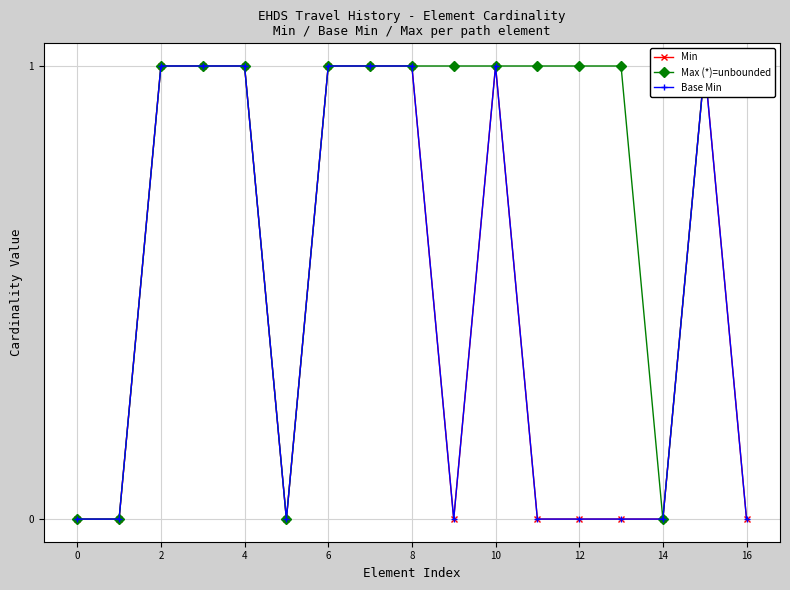

What is the maximum value shown in the chart?

1